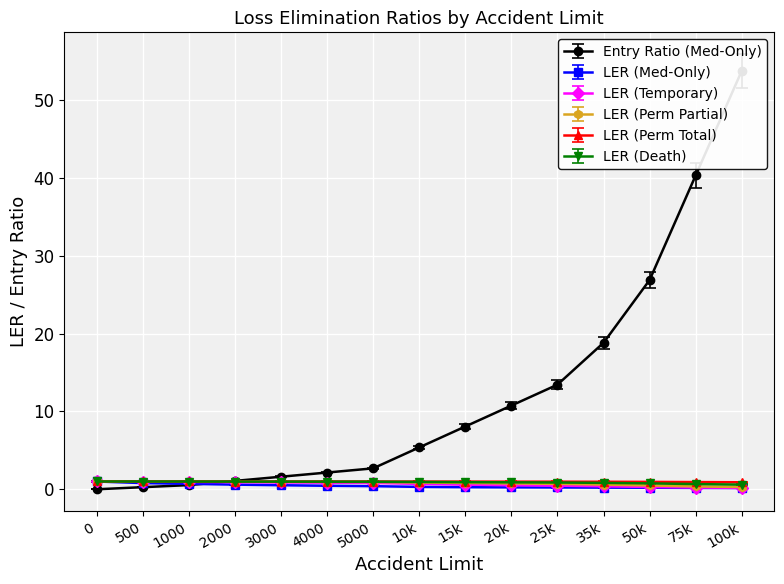

What is the sum of all LER (Temporary) values?

9.7